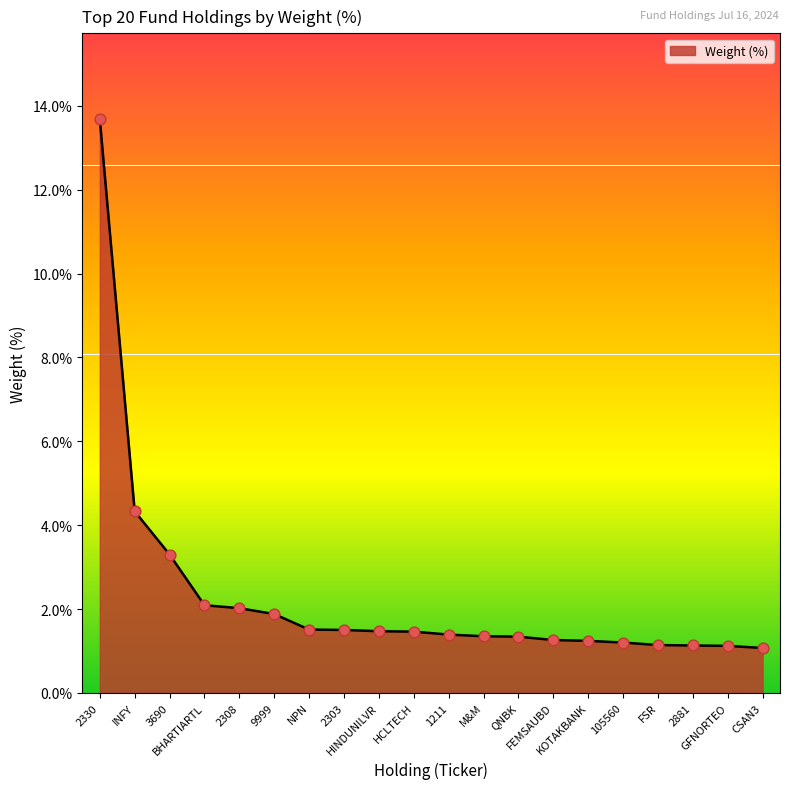

What is the ratio of the value at KOTAKBANK to the value at QNBK?

0.9